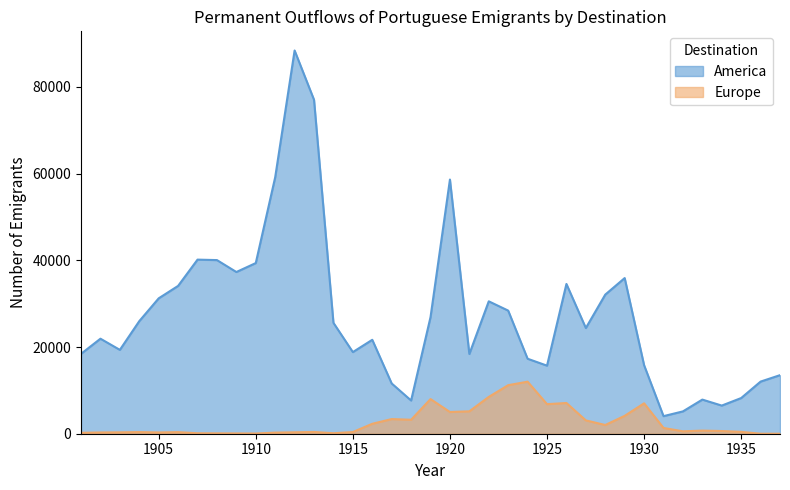

What is the difference between the second highest and minimum values in the Europe series?

11195